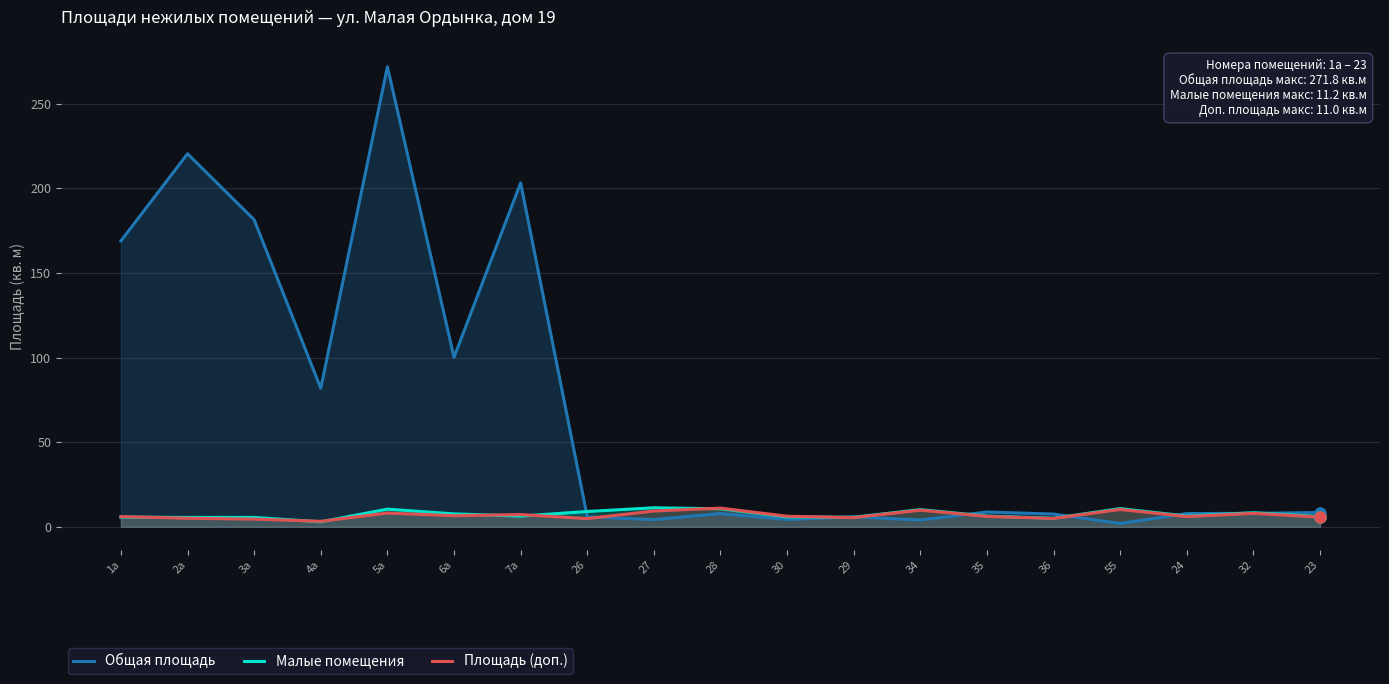

What value does the Общая площадь series have at 55?

1.9